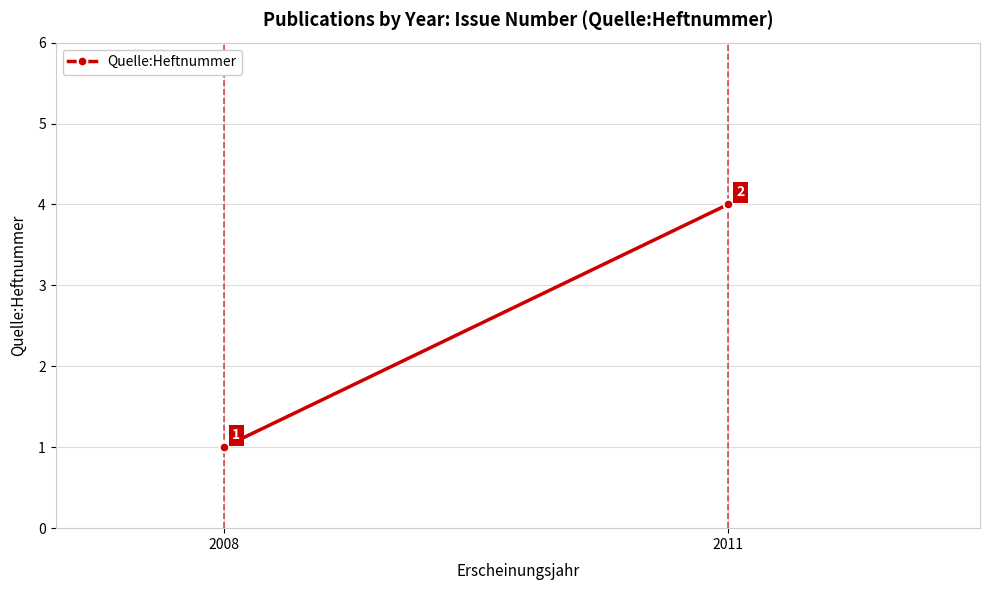

Approximately how many times larger is the value at 2011 compared to 2008?

4.0